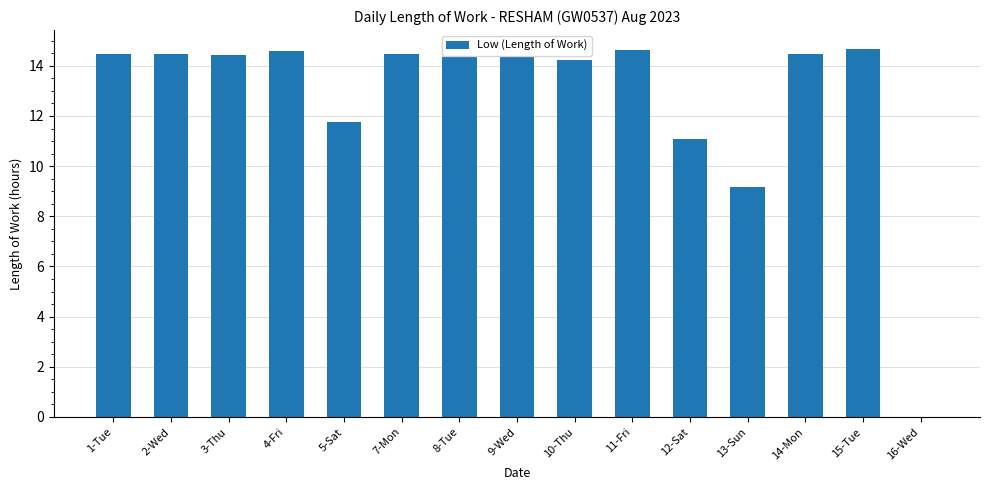

Between 12-Sat and 8-Tue, which is larger?

8-Tue